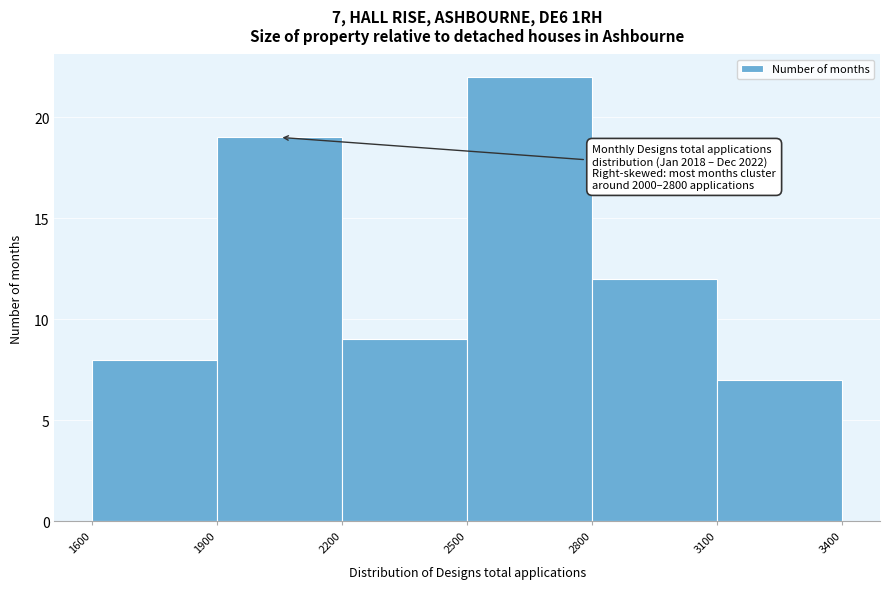

Over which range of the x-axis is the bar tallest?

2500 to 2800